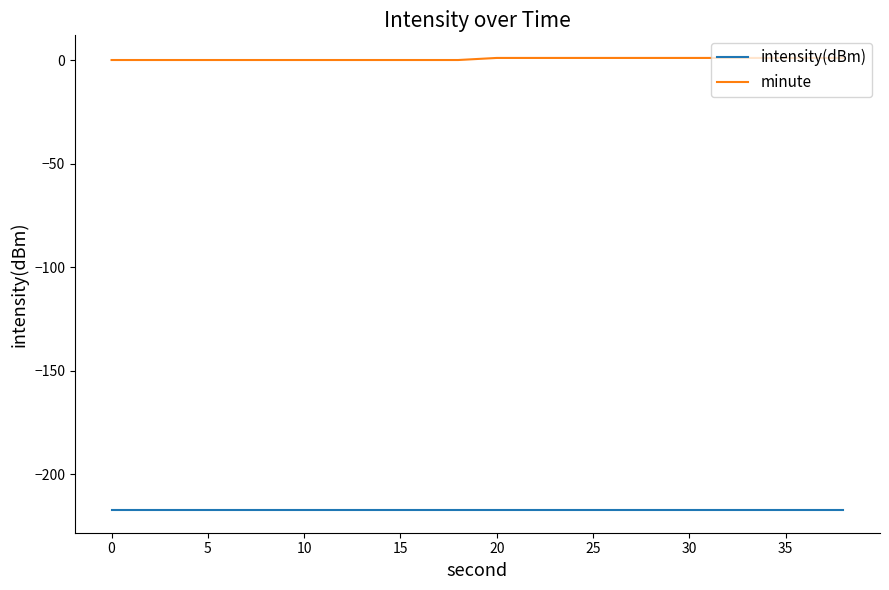

Which series has the largest total across all categories?

minute